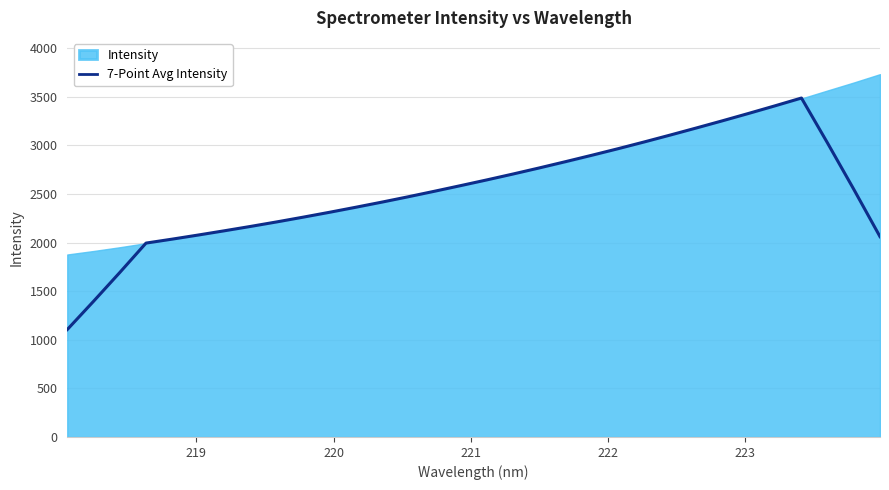

What is the minimum value for 7-Point Avg Intensity?

1105.1